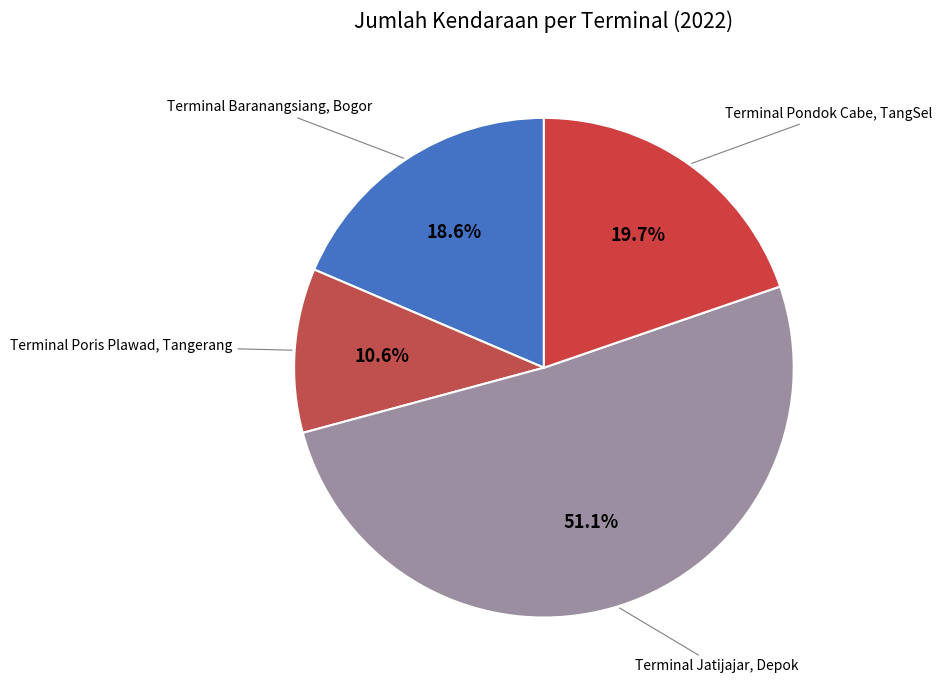

How many segments does this pie chart have?

4